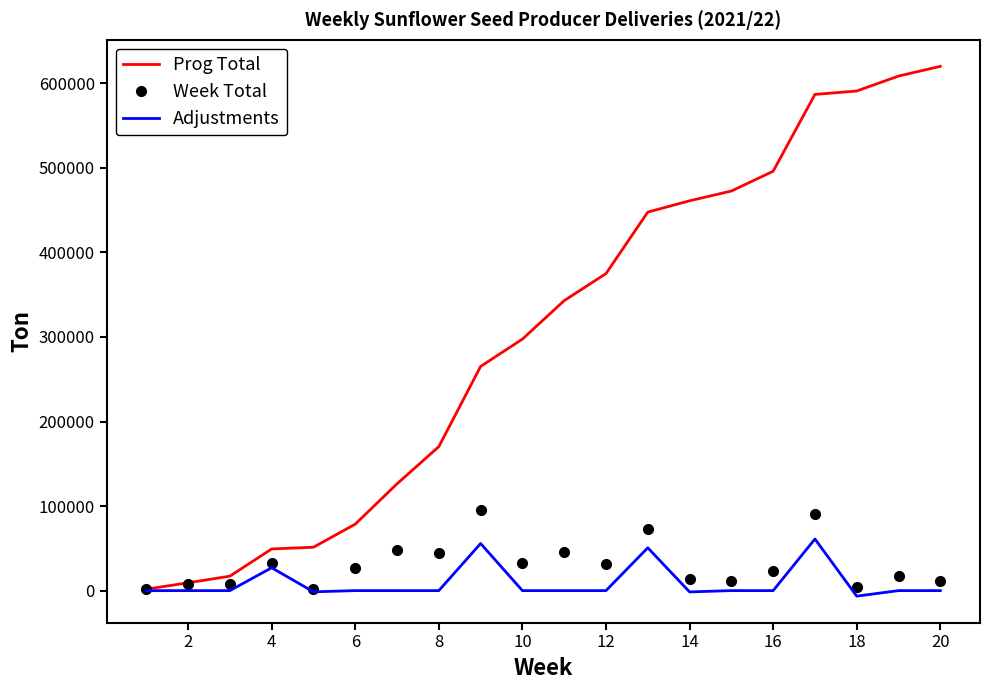

Rank the series by their maximum value, from lowest to highest.

Adjustments, Week Total, Prog Total